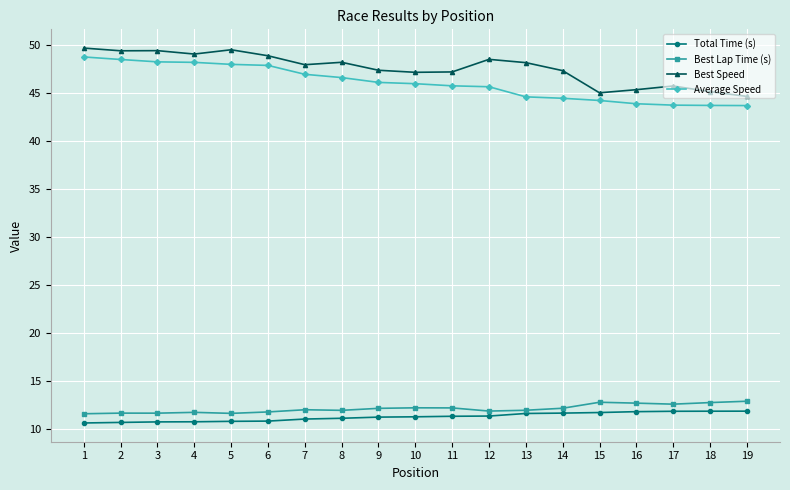

True or false: Best Lap Time (s) and Best Speed intersect in this chart.

False